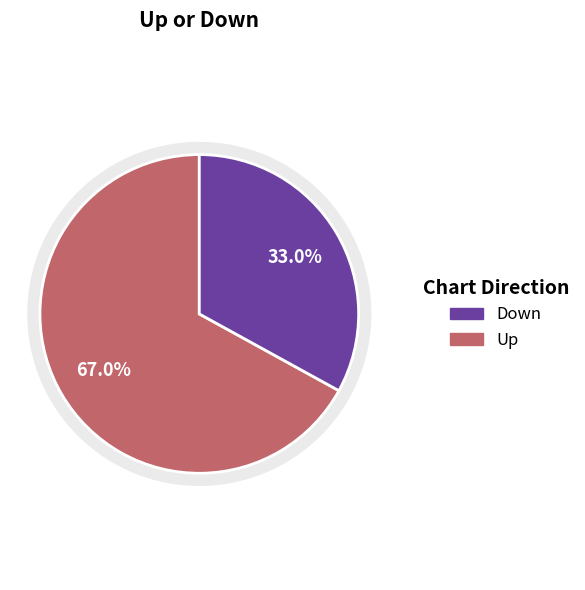

How many segments does this pie chart have?

2